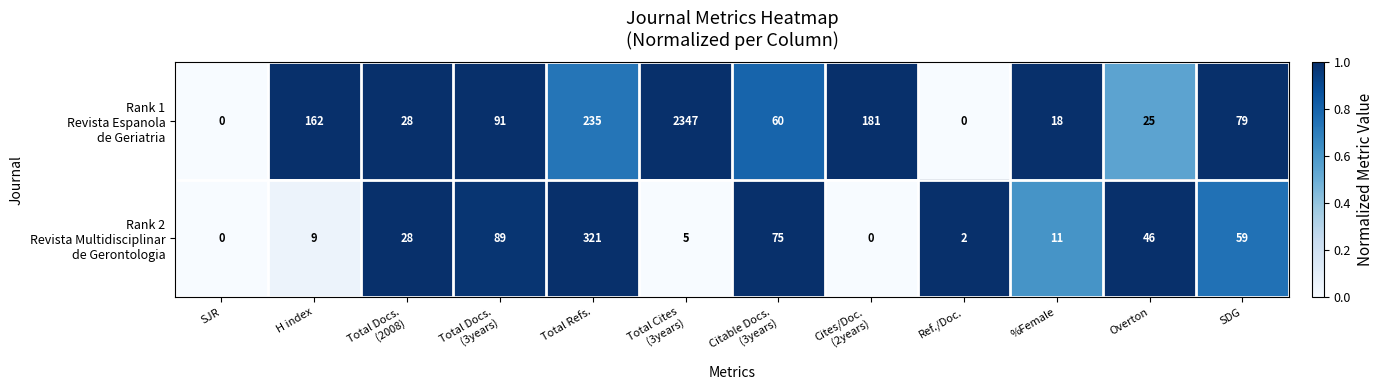

At how many categories does at least one series exceed 48?

7